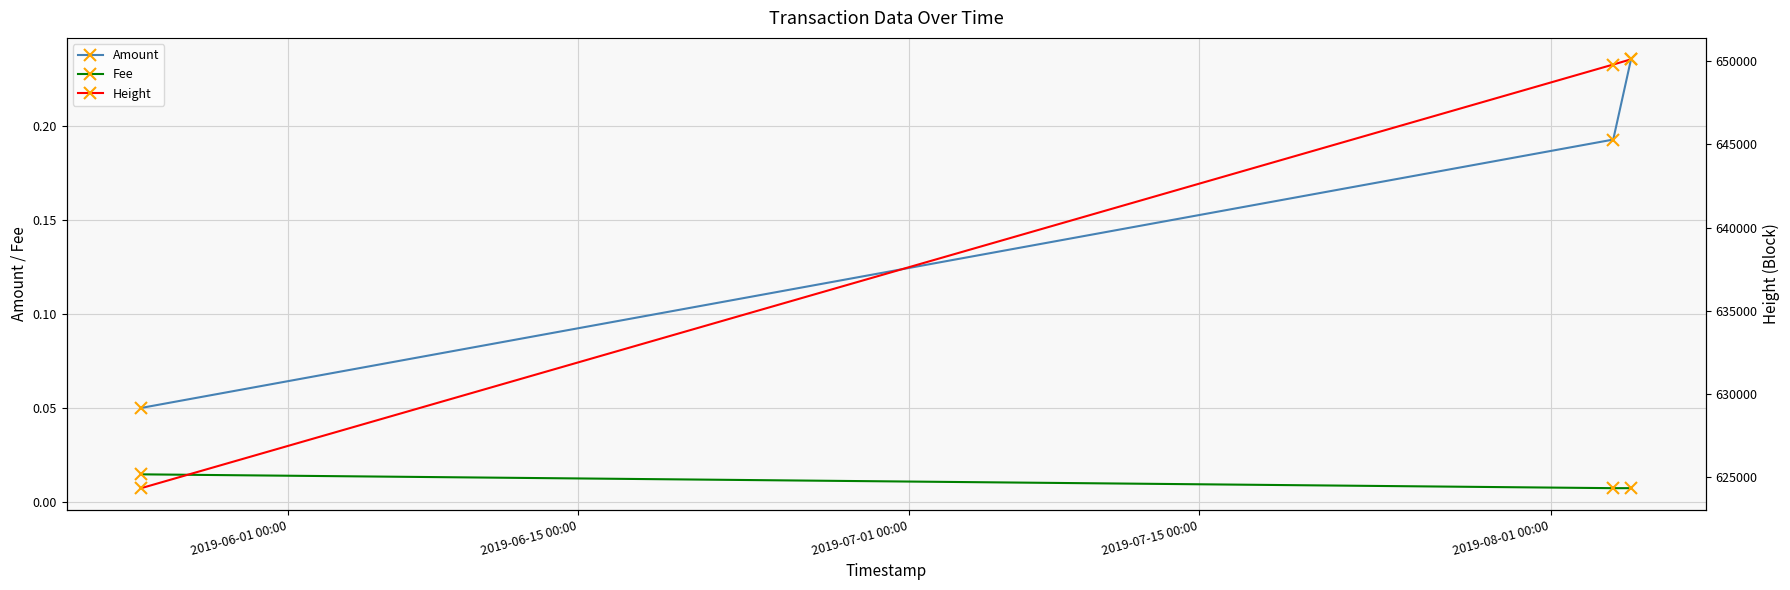

Rank the series at 2019-06-01 00:00 from lowest to highest value.

Fee, Amount, Height